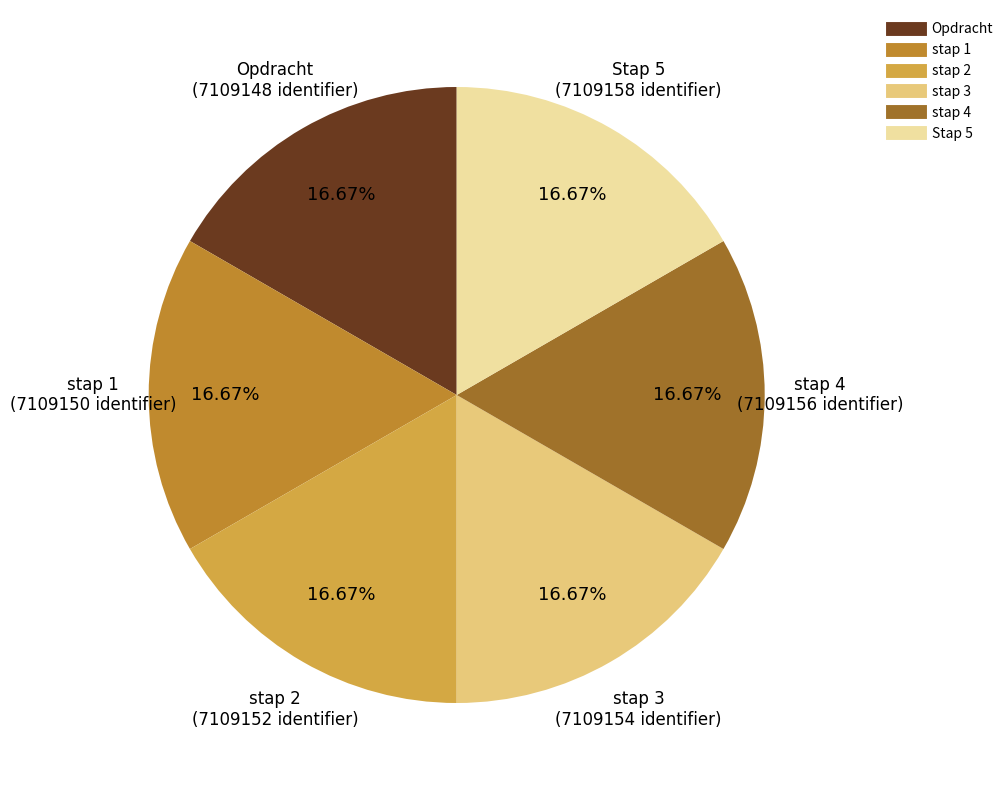

Is the sum of stap 2 and Stap 5 greater than half?

No